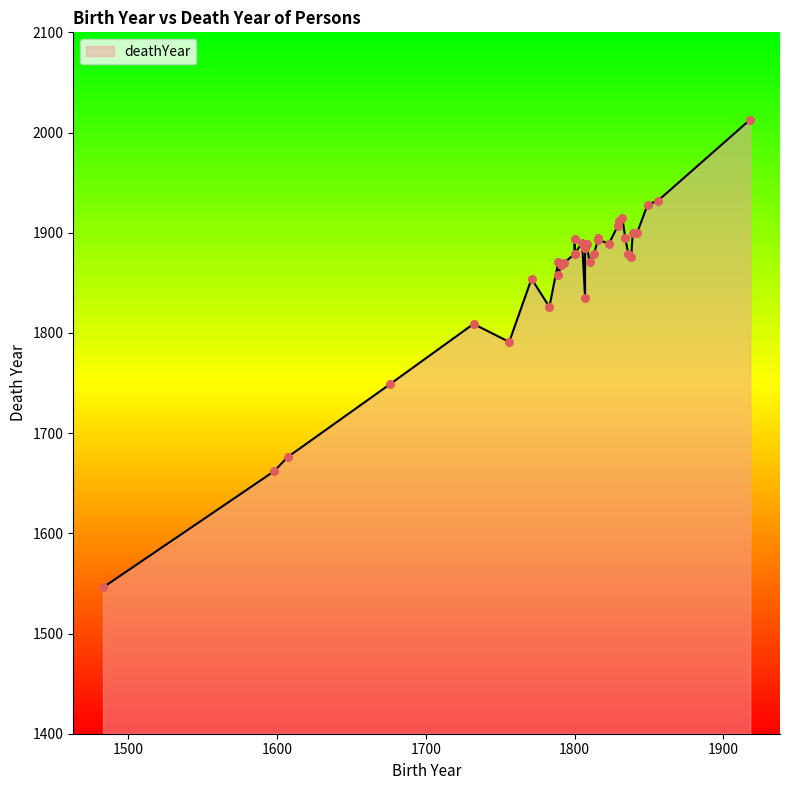

Which has a higher value, 1823 or 1805?

1805